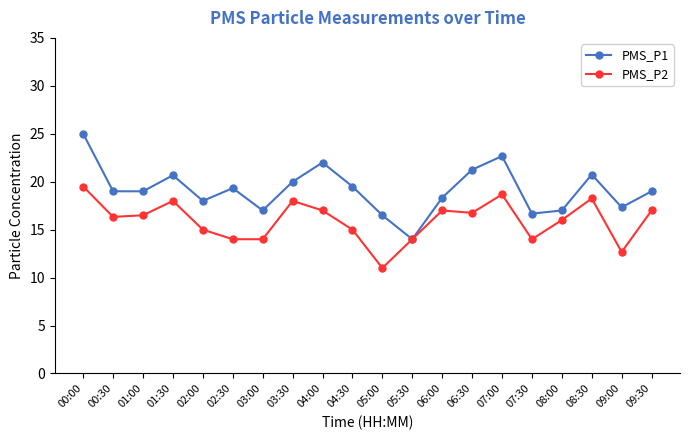

Which series has the largest range (max minus min)?

PMS_P1